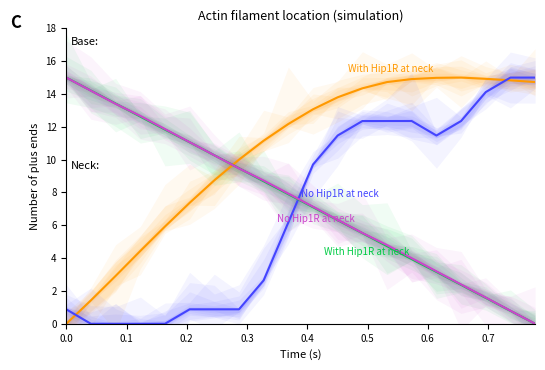

Does the chart display data point markers on the line(s)?

No